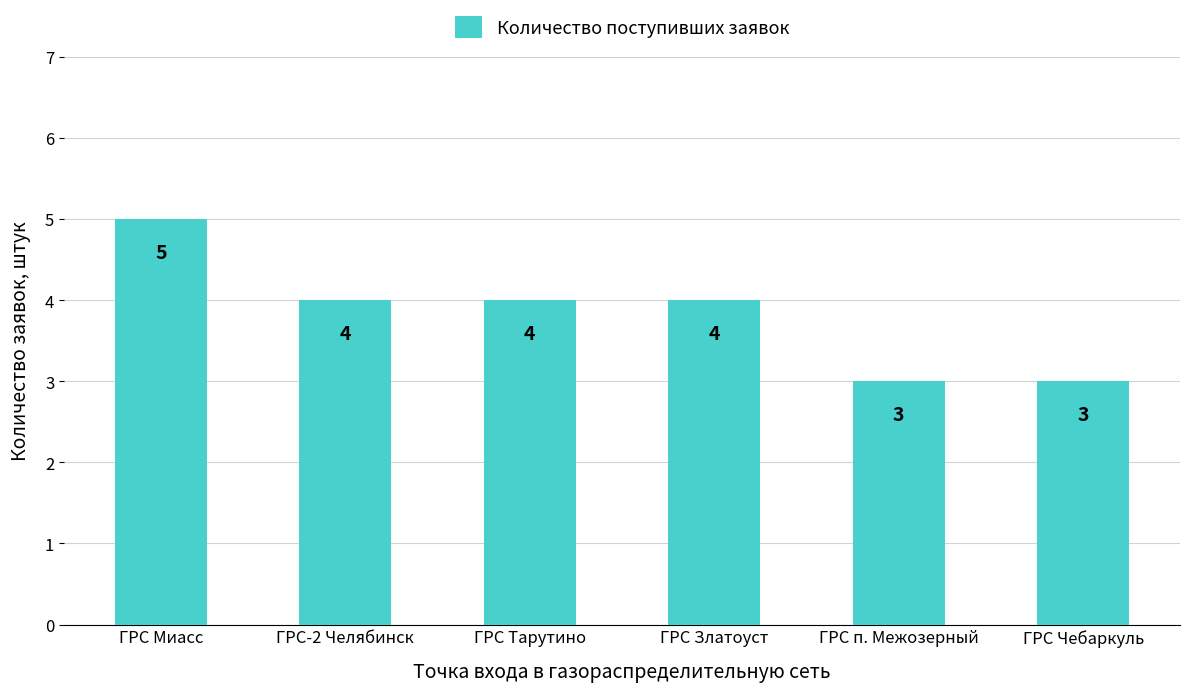

At which category does the chart reach its peak across all series?

ГРС Миасс